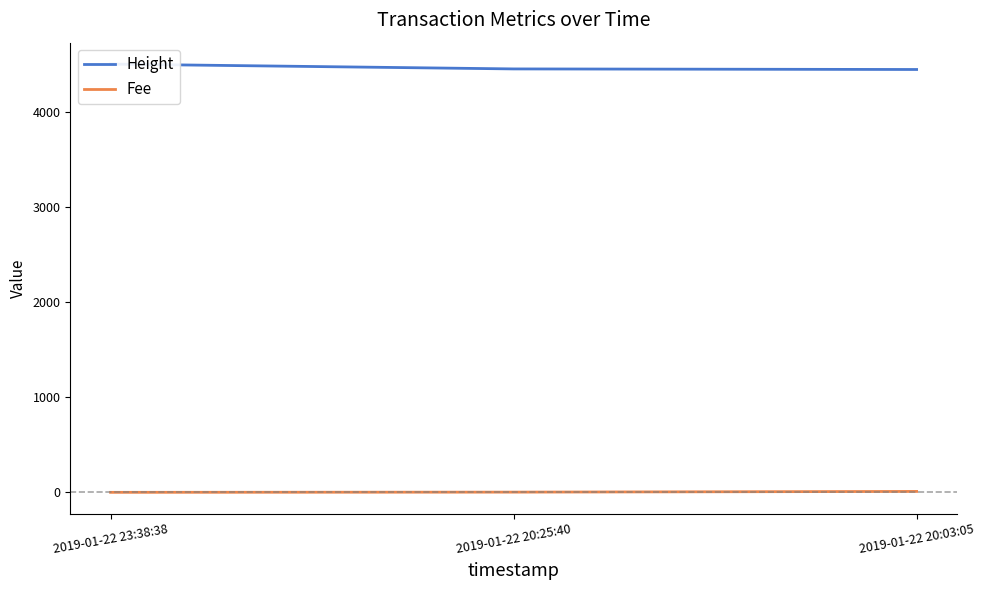

Reading left to right, what are all the values shown in this chart?

Height: 2019-01-22 23:38:38=4508.0	2019-01-22 20:25:40=4457.0	2019-01-22 20:03:05=4451.0
Fee: 2019-01-22 23:38:38=0.1	2019-01-22 20:25:40=2.3	2019-01-22 20:03:05=9.6